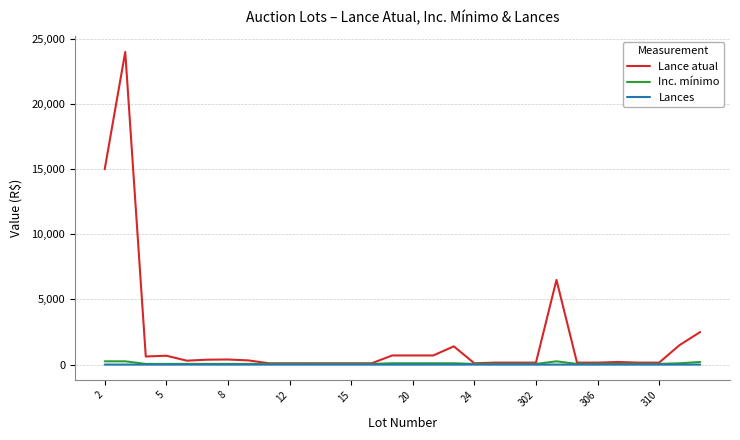

Which series has the widest spread of values?

Lance atual